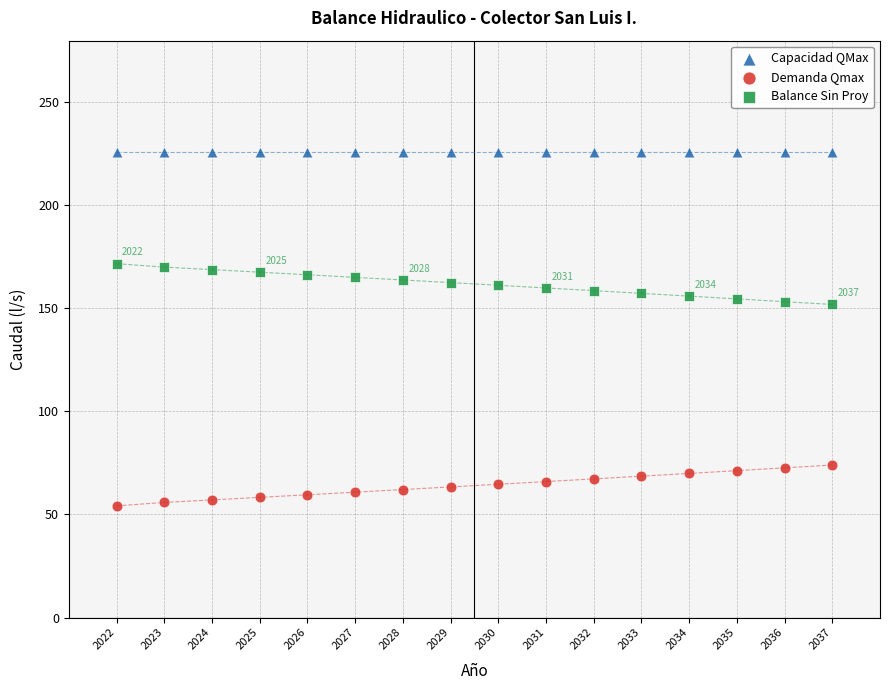

Which series contains the lowest Y value?

Demanda Qmax